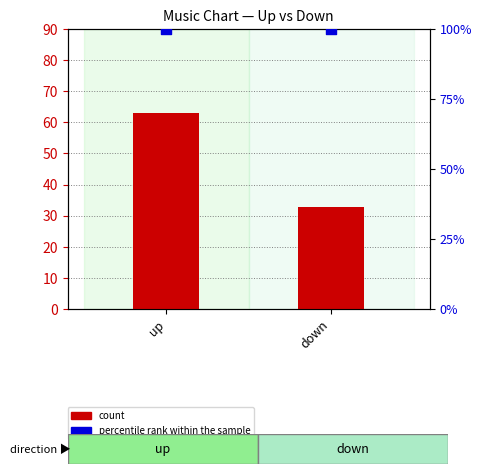

Which series contains the highest Y value?

percentile rank within the sample